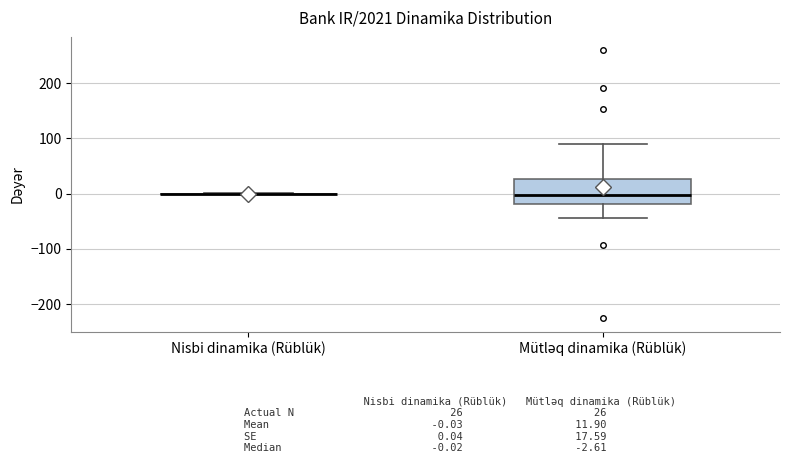

Which box is the tallest, from its lower edge to its upper edge?

Mütləq dinamika (Rüblük)